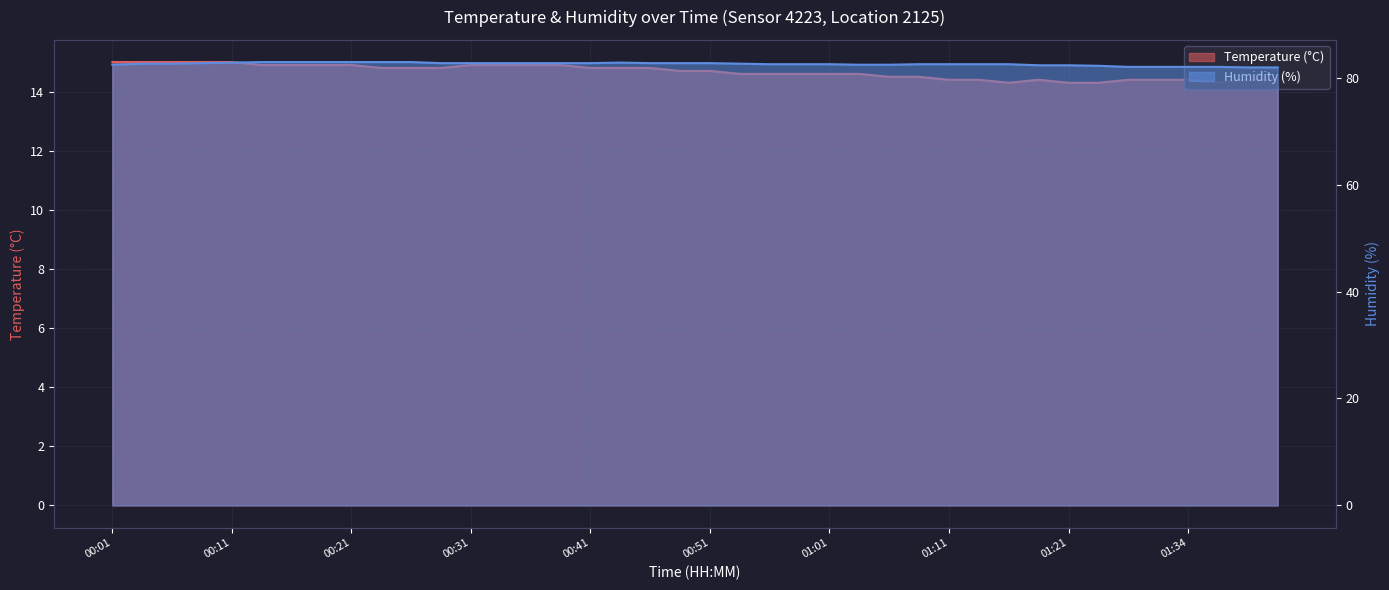

What is the difference between the maximum and minimum values in the Temperature (°C) series?

0.7